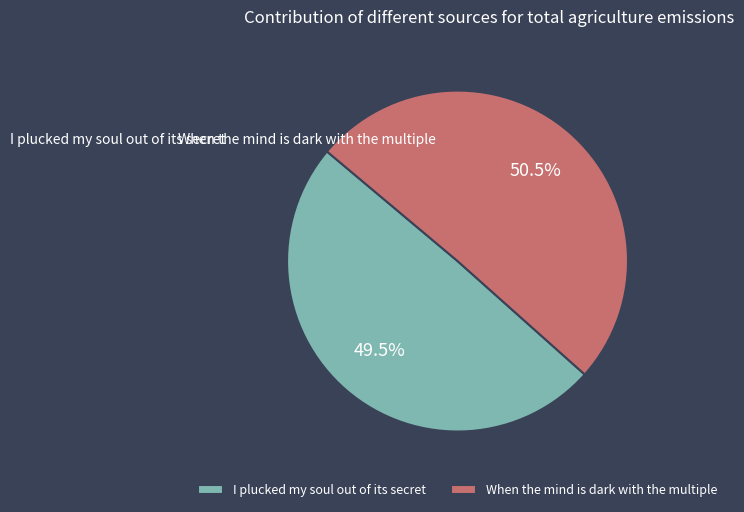

True or false: When the mind is dark with the multiple accounts for 36% of the total.

False